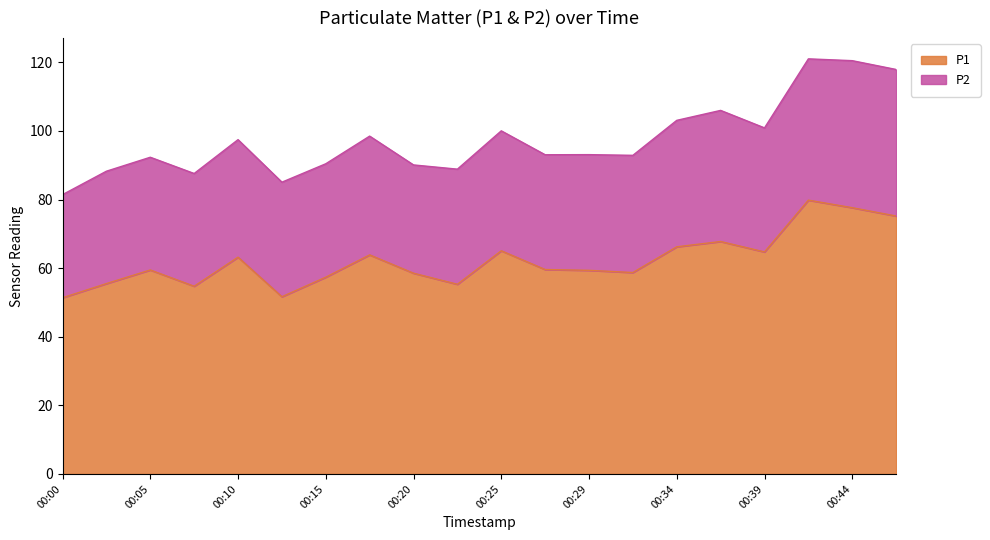

What is the approximate value at 00:37?

67.8